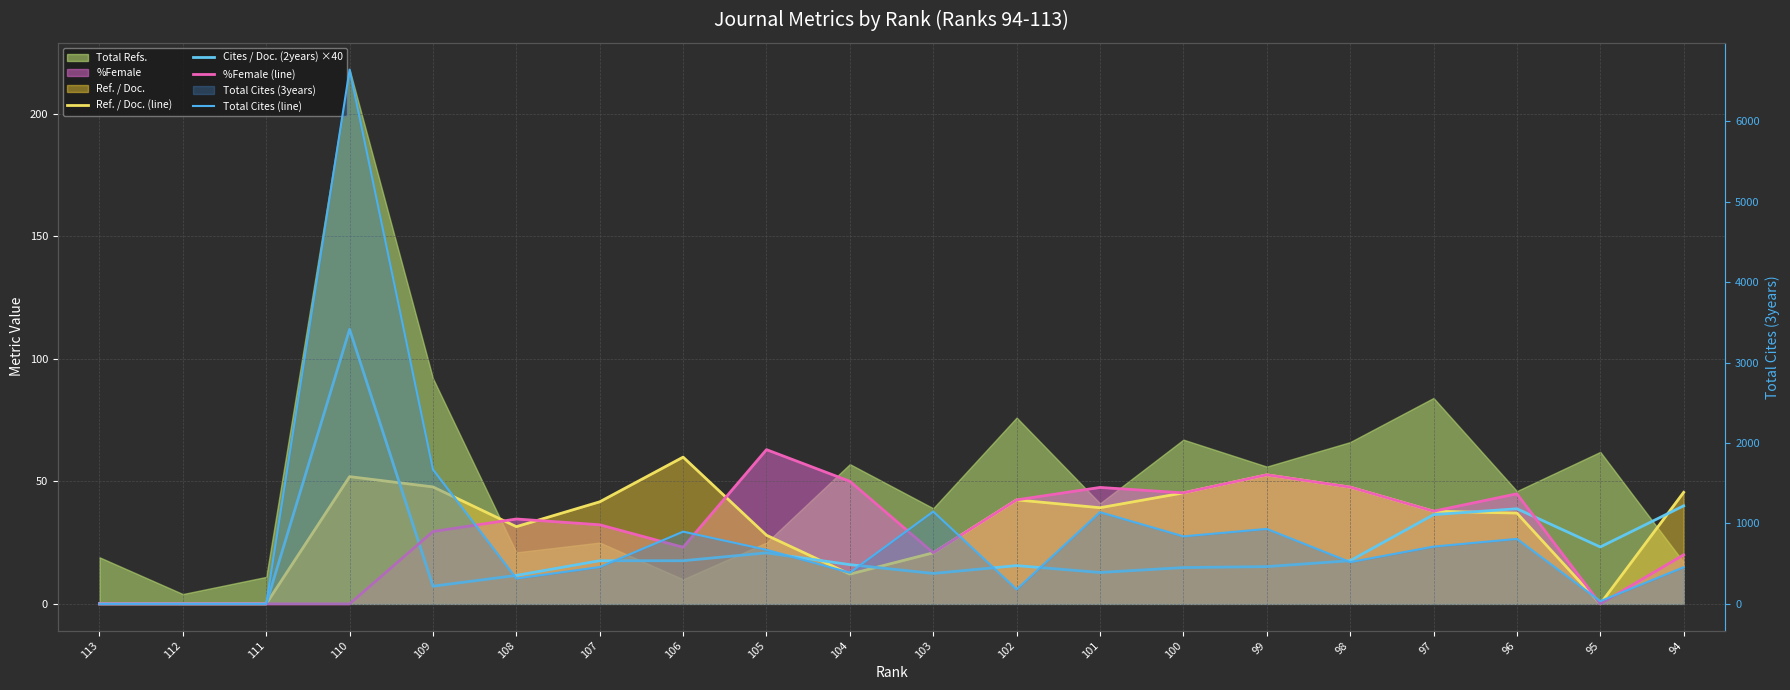

In %Female (line), how many points are lower than both neighbors (excluding endpoints)?

5